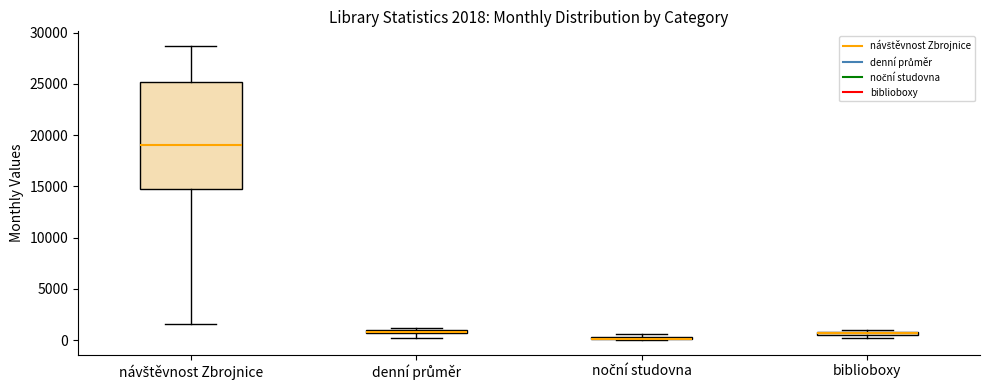

Which box is the tallest, from its lower edge to its upper edge?

návštěvnost Zbrojnice